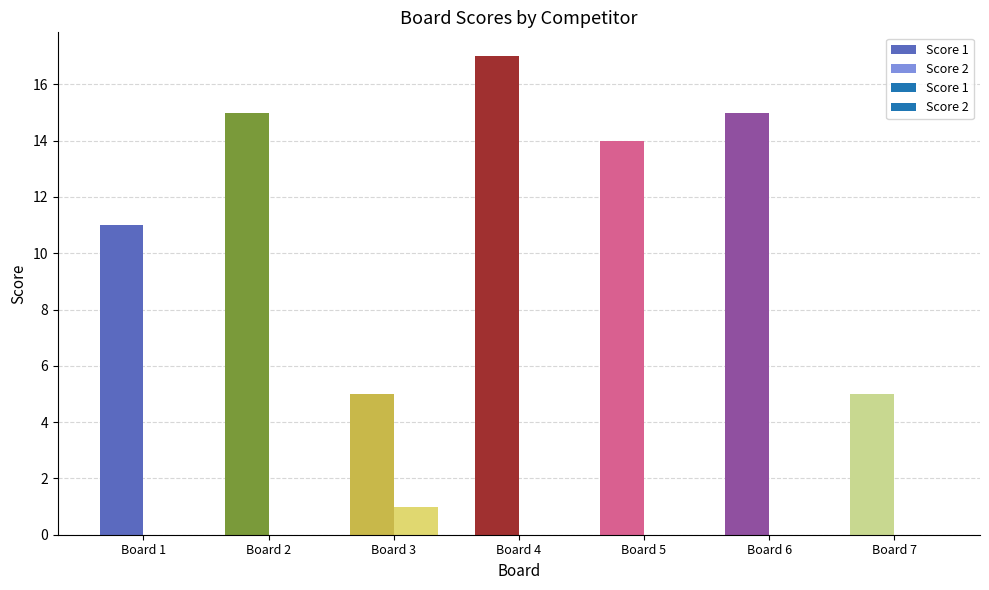

Which series has the widest spread of values?

Score 1